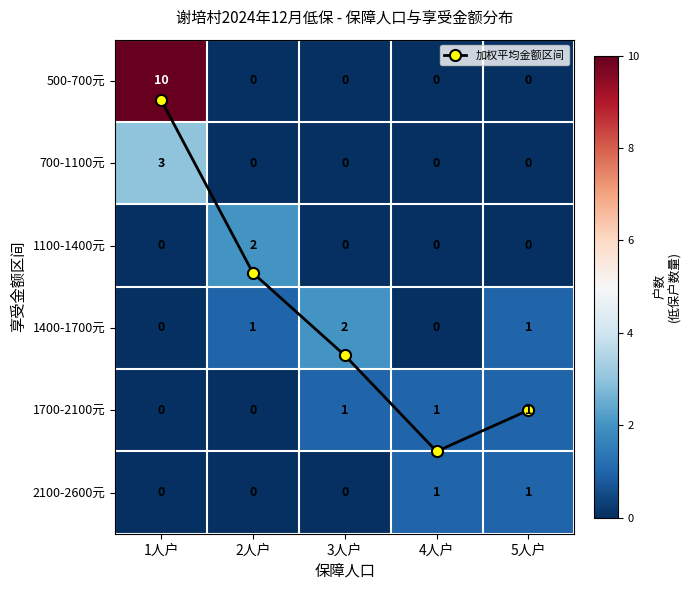

At 5人户, list the series in order from smallest to largest.

500-700元, 700-1100元, 1100-1400元, 1400-1700元, 1700-2100元, 2100-2600元, 加权平均金额区间